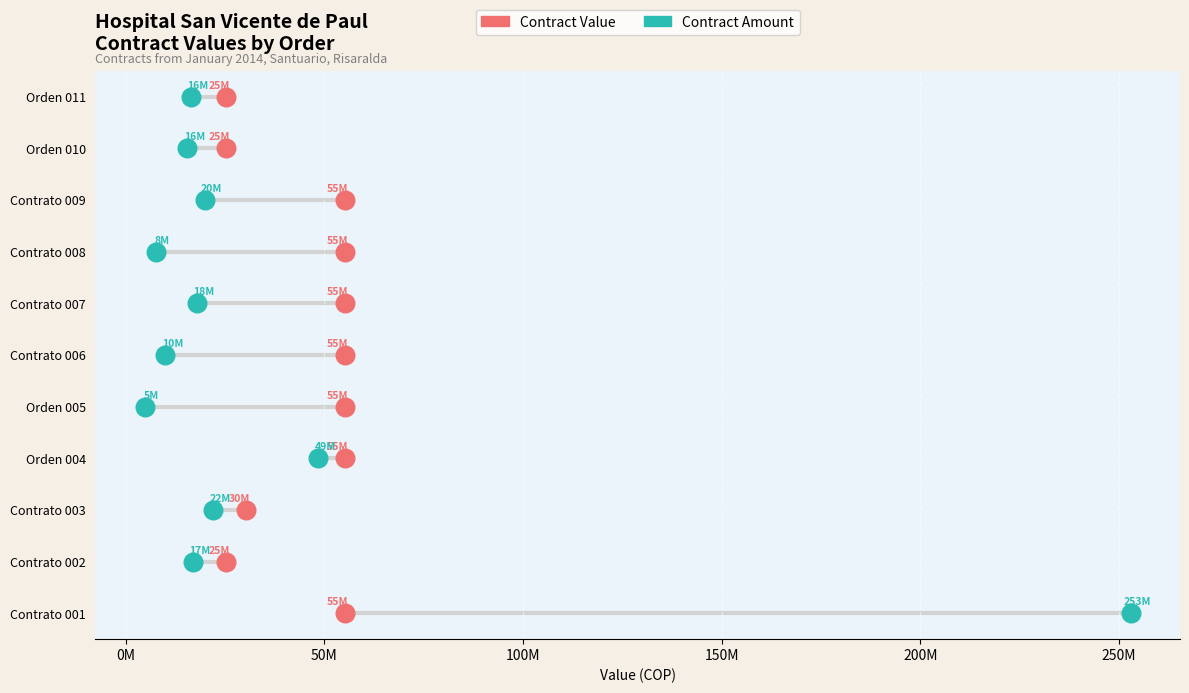

What are all the series names shown in the legend?

Contract Value, Contract Amount